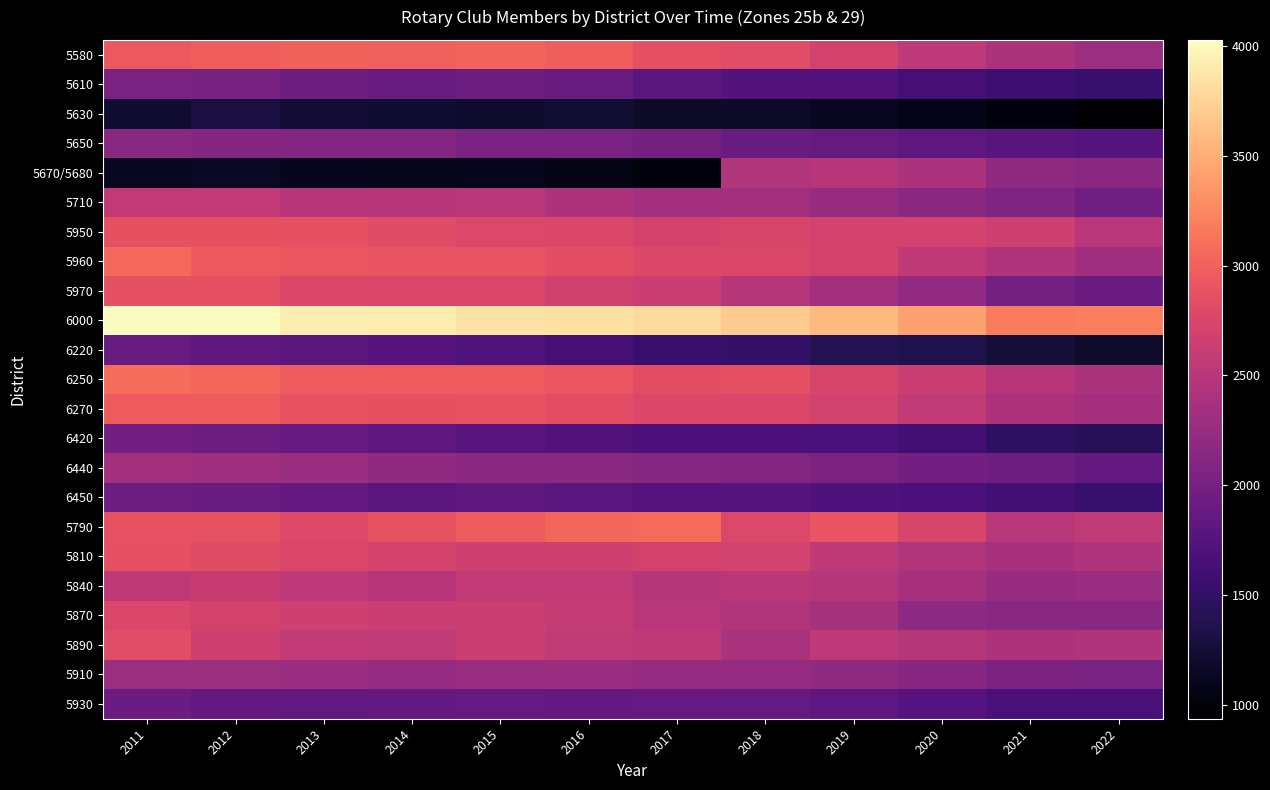

Reading right to left, list all the values displayed in this chart.

5580: 2022=2296	2021=2404	2020=2535	2019=2704	2018=2825	2017=2867	2016=2988	2015=3023	2014=2998	2013=3005	2012=2978	2011=2937
5610: 2022=1535	2021=1565	2020=1631	2019=1724	2018=1744	2017=1805	2016=1907	2015=1928	2014=1900	2013=1943	2012=2021	2011=2042
5630: 2022=936	2021=1029	2020=1072	2019=1122	2018=1168	2017=1175	2016=1231	2015=1196	2014=1222	2013=1242	2012=1303	2011=1212
5650: 2022=1752	2021=1772	2020=1817	2019=1875	2018=1908	2017=1996	2016=2028	2015=2042	2014=2095	2013=2105	2012=2118	2011=2152
5670/5680: 2022=2157	2021=2198	2020=2404	2019=2485	2018=2456	2017=1012	2016=1065	2015=1096	2014=1085	2013=1104	2012=1151	2011=1120
5710: 2022=1956	2021=2075	2020=2158	2019=2254	2018=2334	2017=2344	2016=2417	2015=2517	2014=2493	2013=2487	2012=2571	2011=2574
5950: 2022=2514	2021=2665	2020=2715	2019=2709	2018=2744	2017=2702	2016=2764	2015=2776	2014=2813	2013=2880	2012=2879	2011=2878
5960: 2022=2323	2021=2427	2020=2551	2019=2708	2018=2765	2017=2762	2016=2848	2015=2895	2014=2895	2013=2907	2012=2948	2011=3053
5970: 2022=1921	2021=1993	2020=2214	2019=2346	2018=2474	2017=2629	2016=2687	2015=2757	2014=2752	2013=2760	2012=2866	2011=2860
6000: 2022=3201	2021=3185	2020=3436	2019=3580	2018=3693	2017=3789	2016=3843	2015=3853	2014=3909	2013=3925	2012=4028	2011=4025
6220: 2022=1188	2021=1254	2020=1358	2019=1383	2018=1511	2017=1541	2016=1635	2015=1711	2014=1766	2013=1794	2012=1815	2011=1891
6250: 2022=2407	2021=2485	2020=2629	2019=2739	2018=2858	2017=2840	2016=2919	2015=2962	2014=2956	2013=2955	2012=3041	2011=3084
6270: 2022=2351	2021=2416	2020=2563	2019=2698	2018=2751	2017=2771	2016=2836	2015=2887	2014=2878	2013=2886	2012=2955	2011=2958
6420: 2022=1416	2021=1465	2020=1602	2019=1667	2018=1676	2017=1678	2016=1732	2015=1772	2014=1837	2013=1885	2012=1930	2011=1978
6440: 2022=1854	2021=1946	2020=1983	2019=2053	2018=2097	2017=2124	2016=2146	2015=2165	2014=2201	2013=2269	2012=2315	2011=2347
6450: 2022=1535	2021=1601	2020=1678	2019=1700	2018=1756	2017=1750	2016=1784	2015=1836	2014=1794	2013=1859	2012=1907	2011=1932
5790: 2022=2561	2021=2505	2020=2739	2019=2899	2018=2773	2017=3069	2016=3047	2015=2961	2014=2882	2013=2789	2012=2881	2011=2883
5810: 2022=2441	2021=2384	2020=2451	2019=2549	2018=2689	2017=2708	2016=2665	2015=2667	2014=2715	2013=2754	2012=2820	2011=2865
5840: 2022=2284	2021=2258	2020=2378	2019=2471	2018=2523	2017=2470	2016=2575	2015=2574	2014=2494	2013=2539	2012=2611	2011=2545
5870: 2022=2156	2021=2154	2020=2179	2019=2368	2018=2456	2017=2511	2016=2594	2015=2649	2014=2648	2013=2665	2012=2703	2011=2767
5890: 2022=2429	2021=2414	2020=2476	2019=2532	2018=2386	2017=2544	2016=2564	2015=2635	2014=2560	2013=2574	2012=2672	2011=2825
5910: 2022=2037	2021=2057	2020=2137	2019=2204	2018=2231	2017=2233	2016=2287	2015=2279	2014=2240	2013=2270	2012=2299	2011=2295
5930: 2022=1652	2021=1654	2020=1752	2019=1813	2018=1870	2017=1886	2016=1858	2015=1872	2014=1856	2013=1851	2012=1859	2011=1920